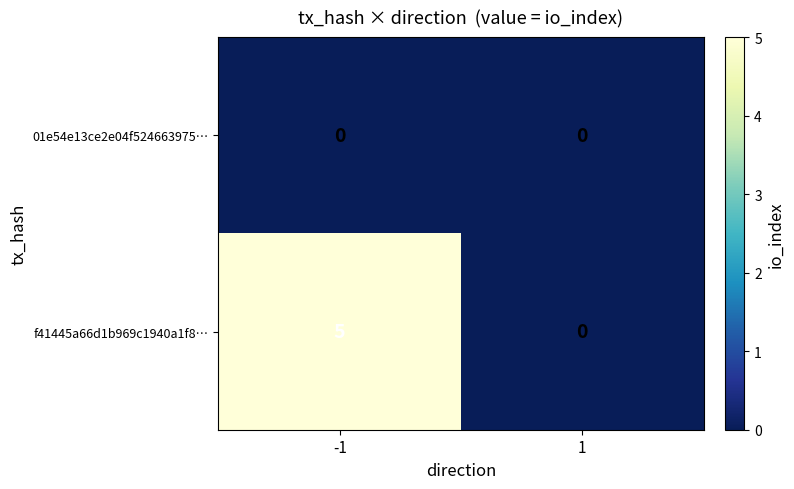

What is the total value across all series at -1?

5